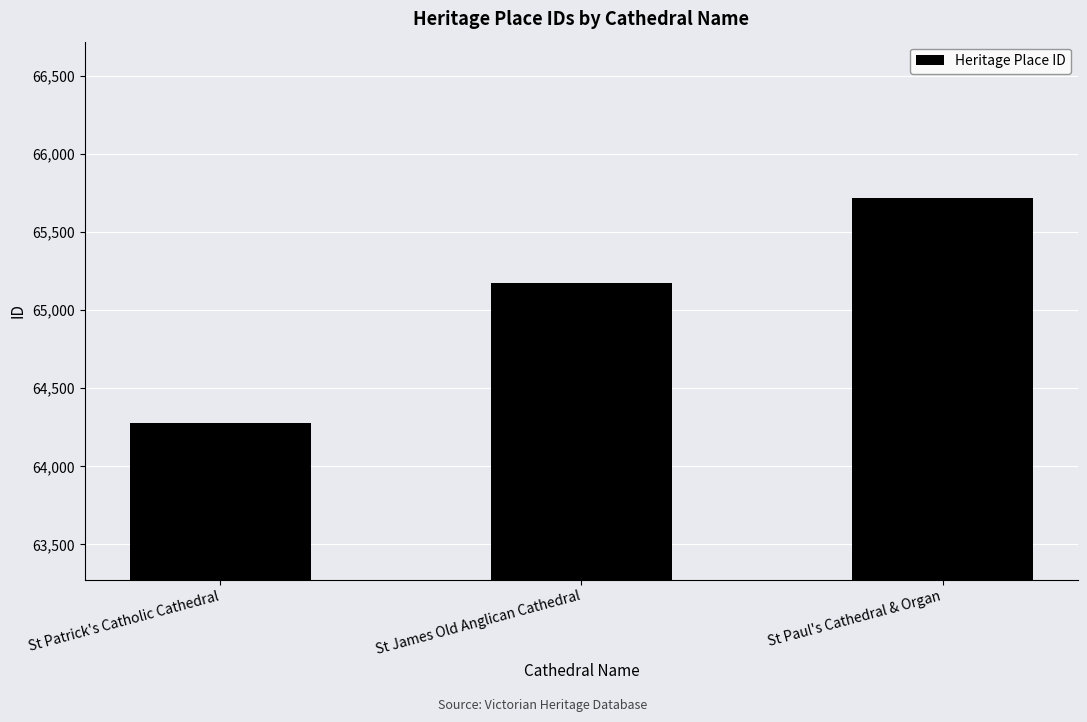

What is the average value?

65056